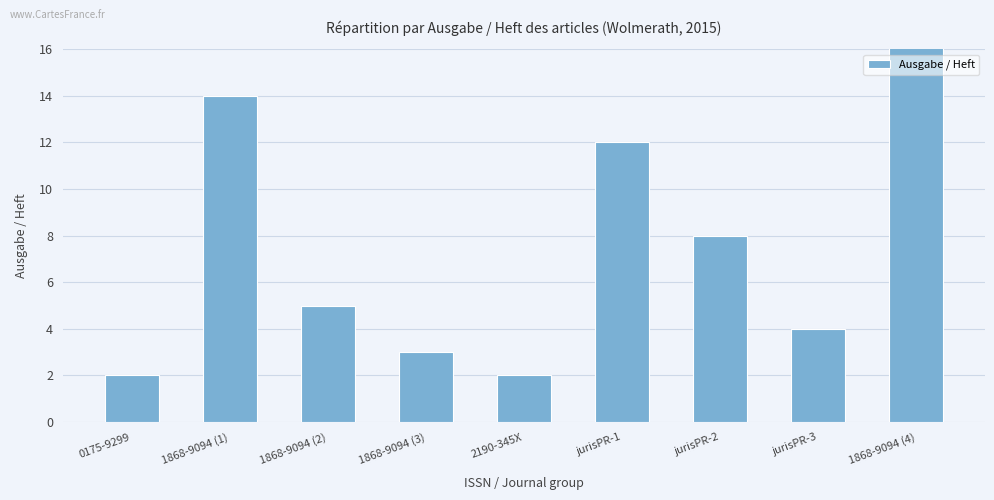

What is the sum of the values at jurisPR-2 and jurisPR-3?

12